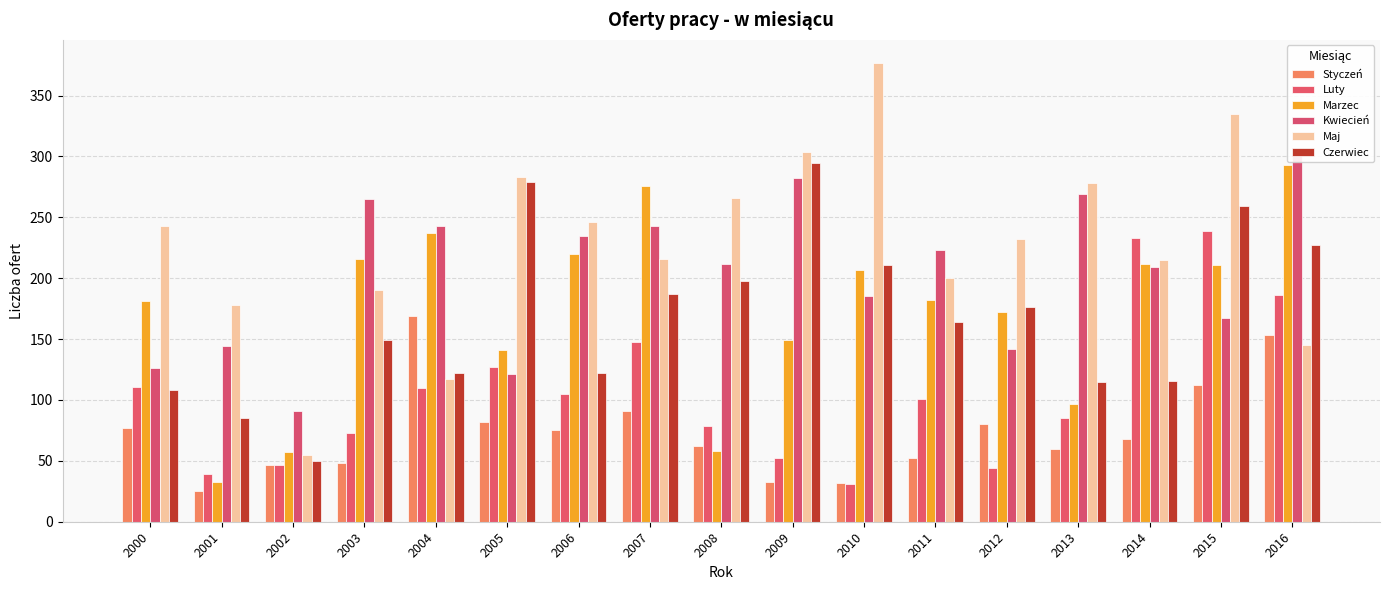

What is the difference between the maximum and minimum values in the Marzec series?

260